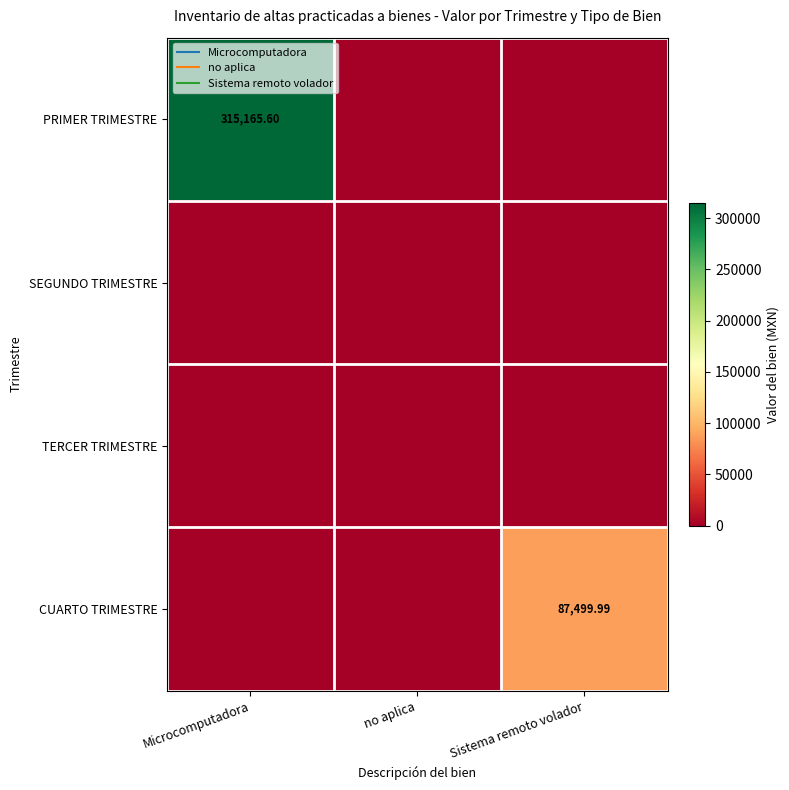

Rank the series by their maximum value, from lowest to highest.

SEGUNDO TRIMESTRE, TERCER TRIMESTRE, CUARTO TRIMESTRE, PRIMER TRIMESTRE